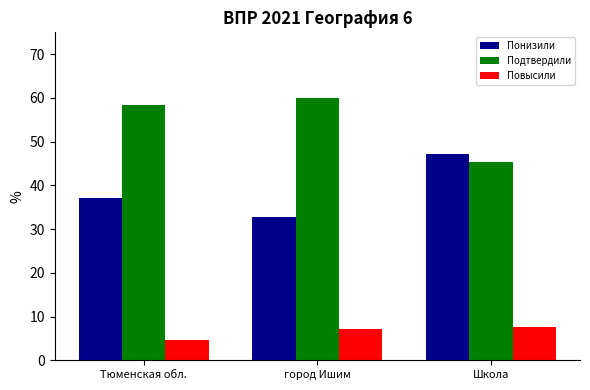

Which category has the highest value in the Подтвердили series?

город Ишим